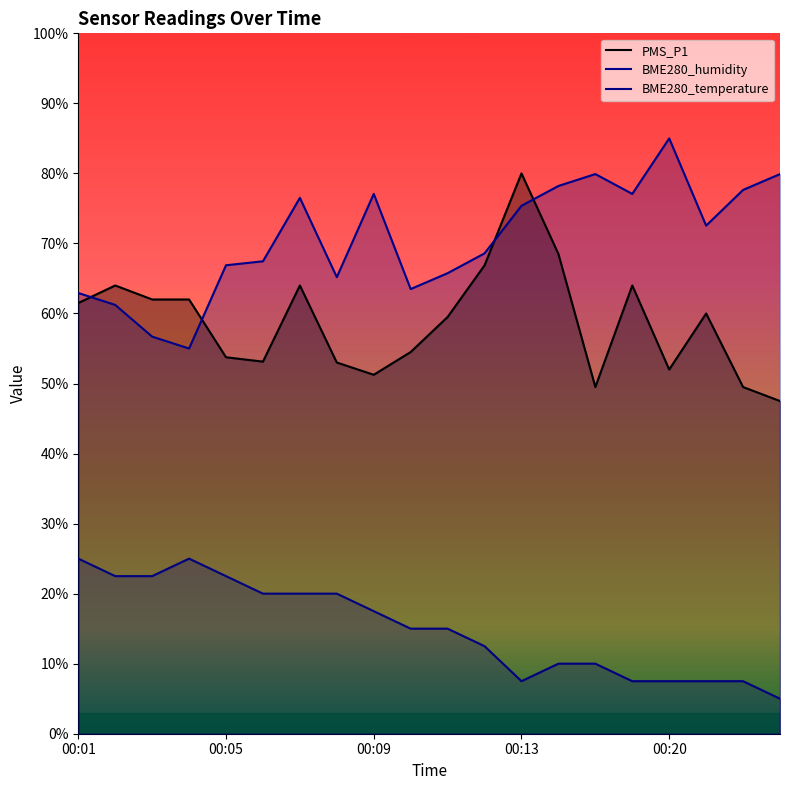

How many interior local peaks does the BME280_temperature series have?

1